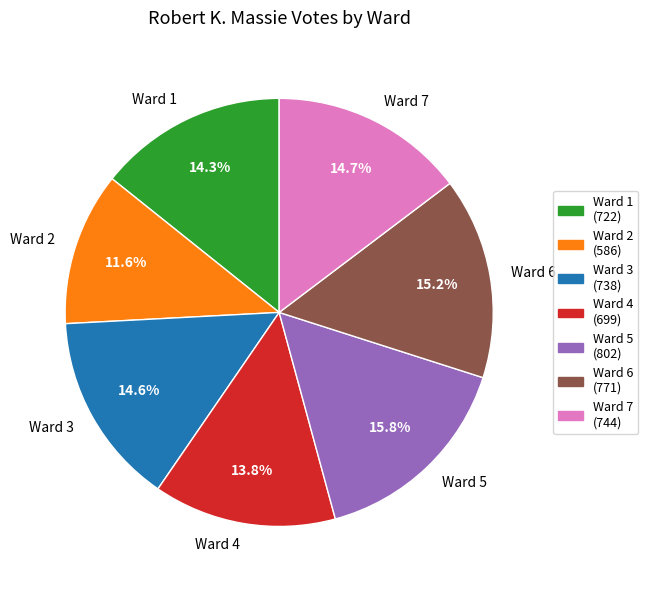

What portion of the pie excludes Ward 7?

85.3%